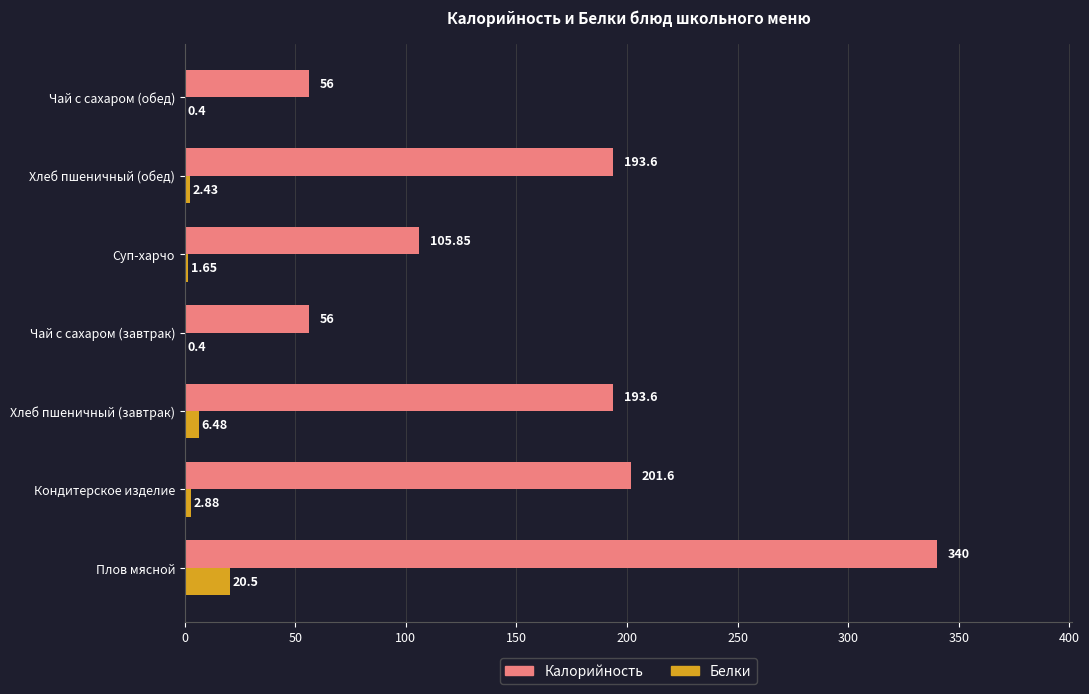

What is the sum of all Калорийность values?

1146.7